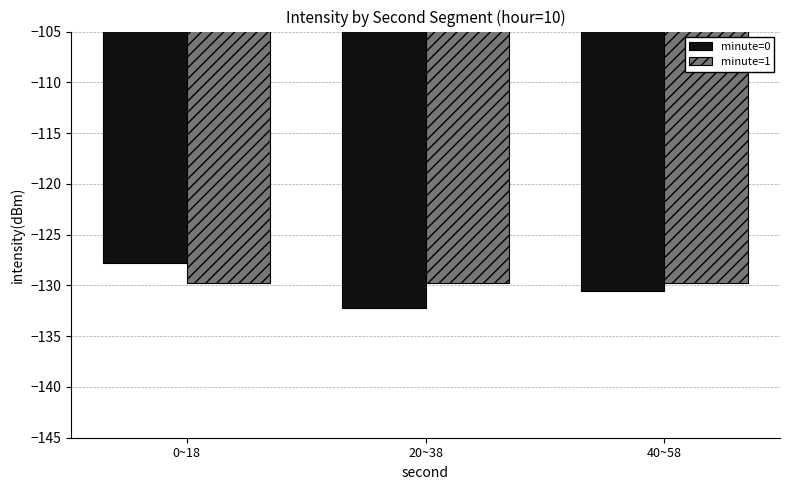

The value of minute=1 at 20~38 is -76.6. True or false?

False